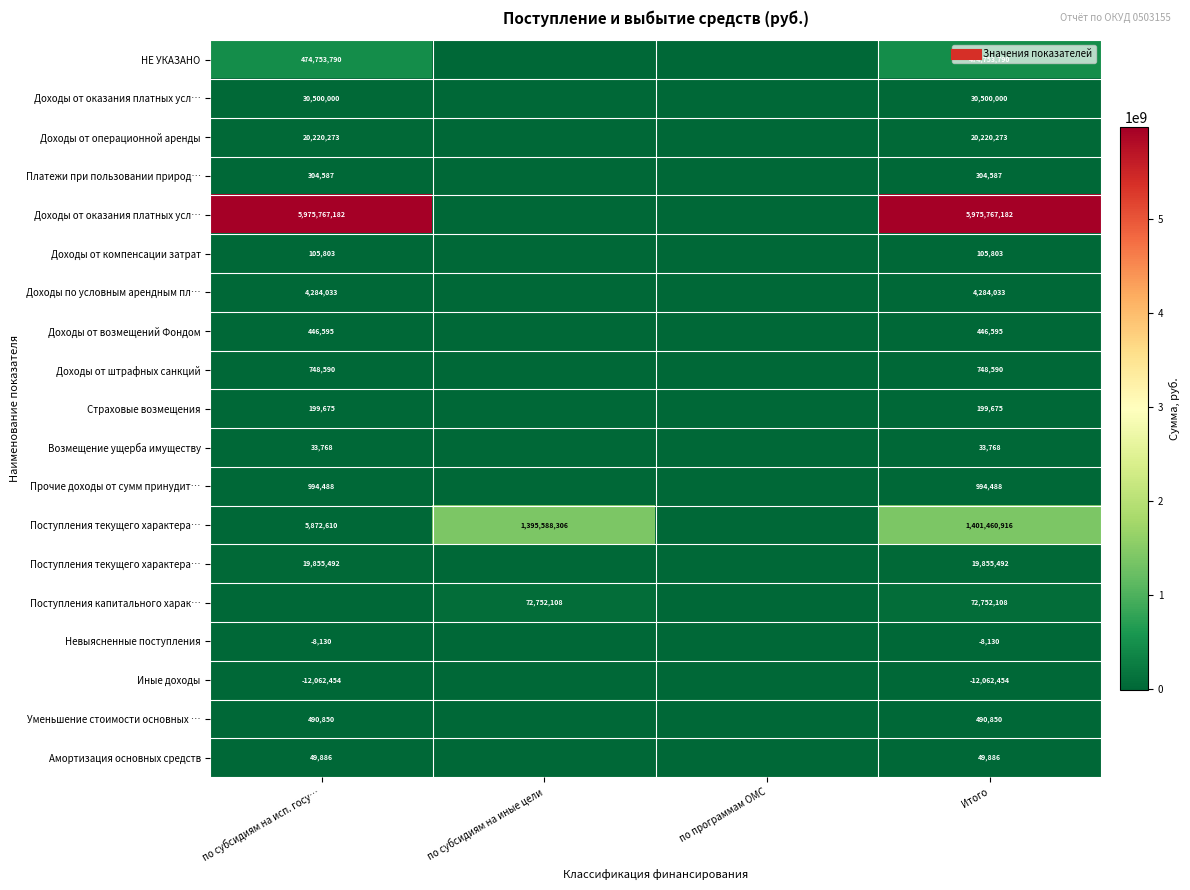

At how many categories does at least one series exceed 3497153423?

2